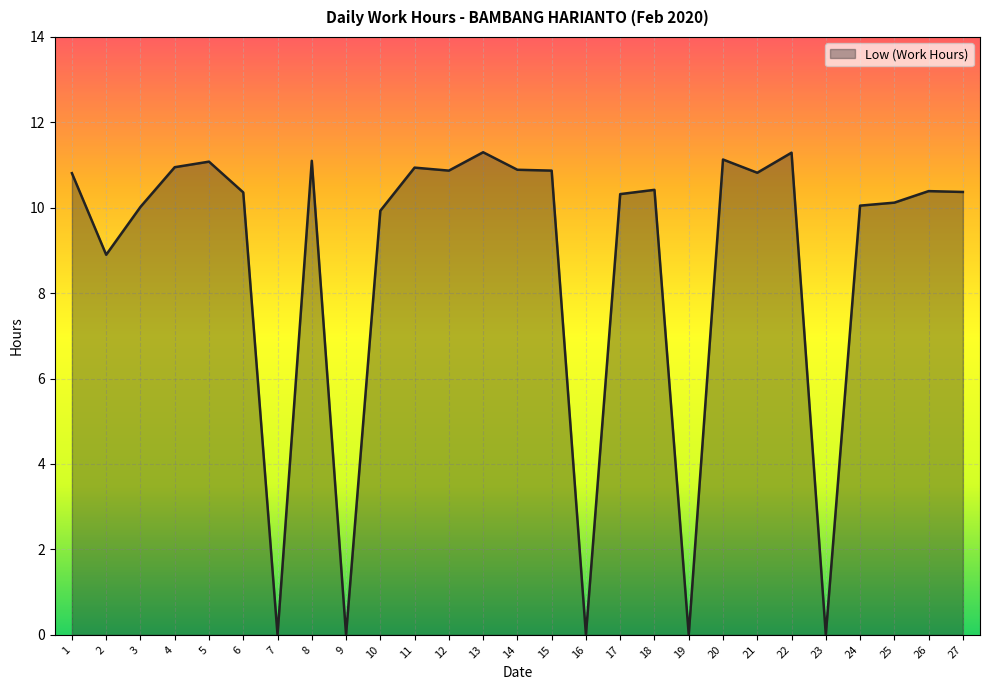

At which category does the data reach its first local peak?

5